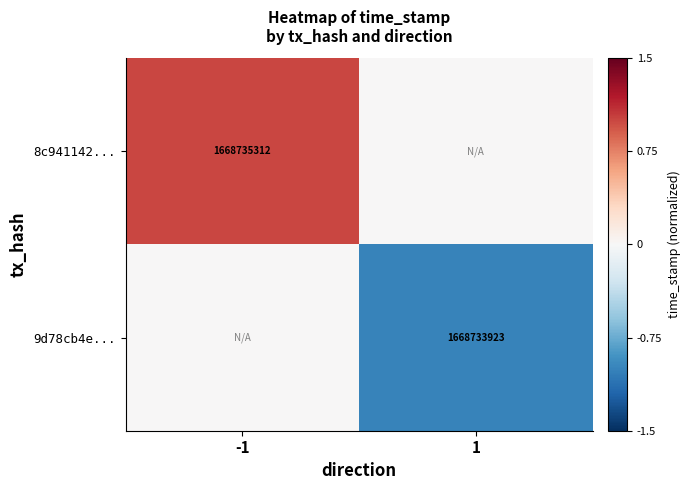

Is it true that 9d78cb4e... equals 1668733923 at 1?

True